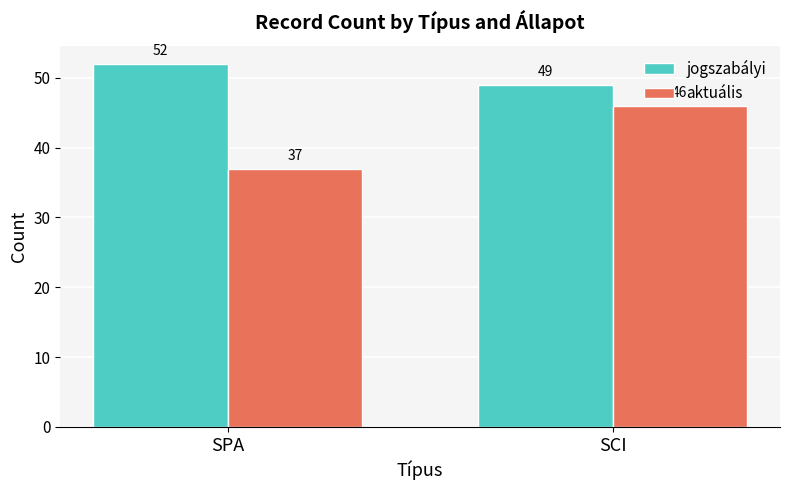

Is it true that aktuális equals 37 at SPA?

True